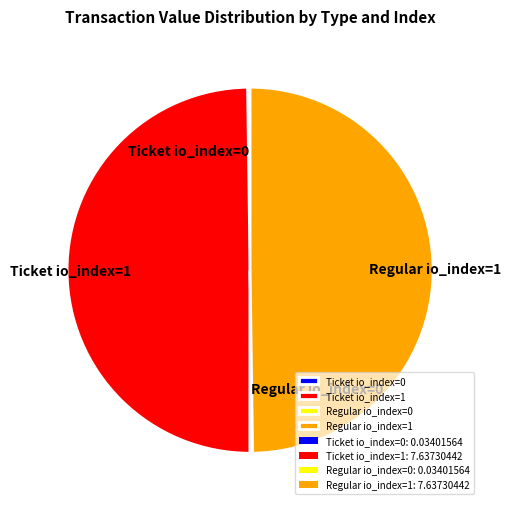

True or false: Ticket io_index=1 accounts for 39% of the total.

False